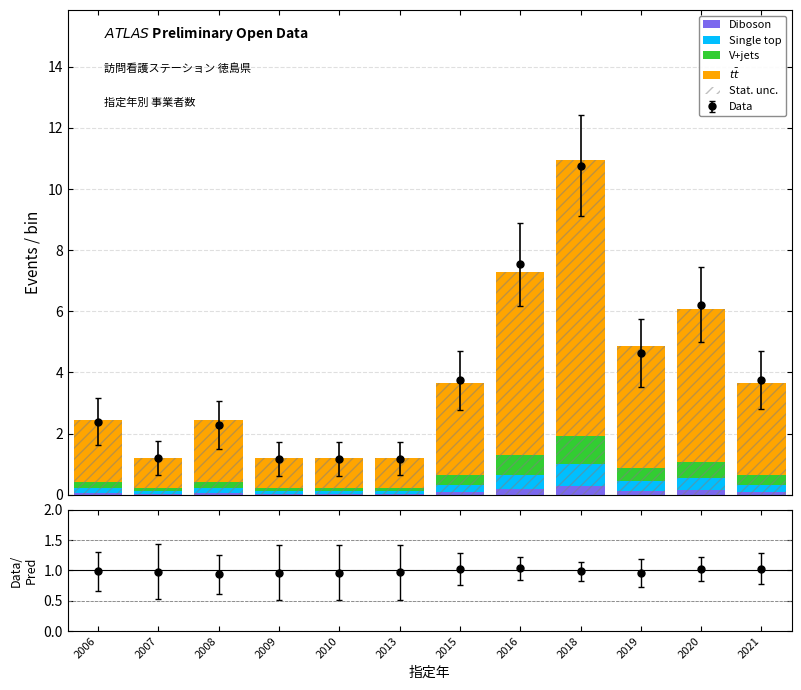

True or false: Stat. unc. has a value of 1.7 at 2020.

False